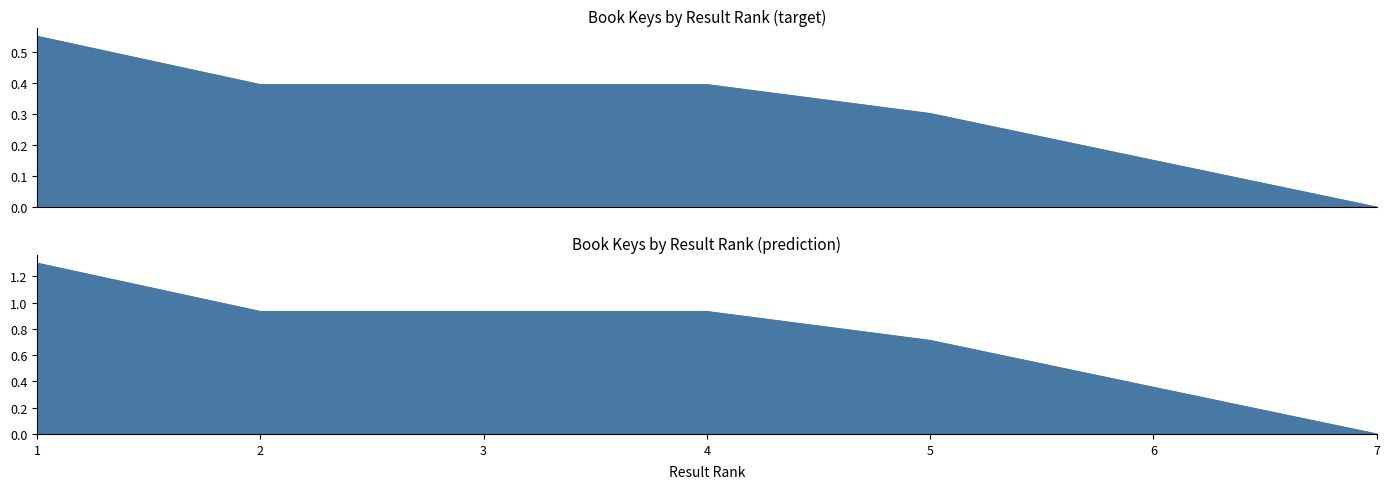

Which label corresponds to the smallest value in the chart?

7